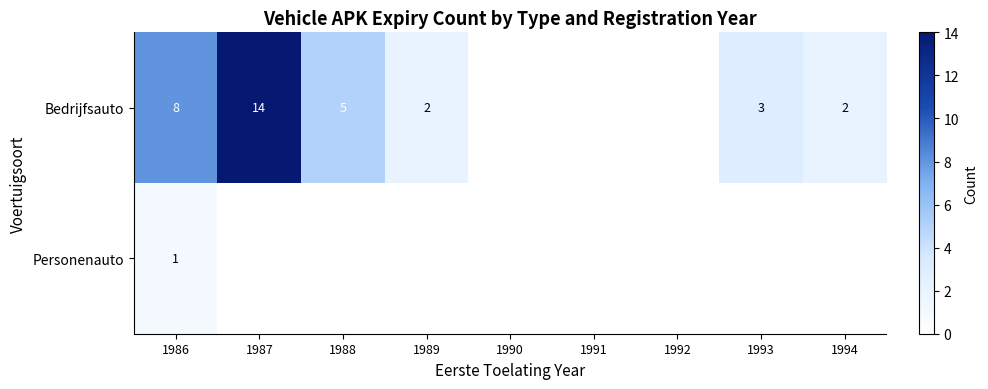

At 1986, list the series in order from smallest to largest.

Personenauto, Bedrijfsauto